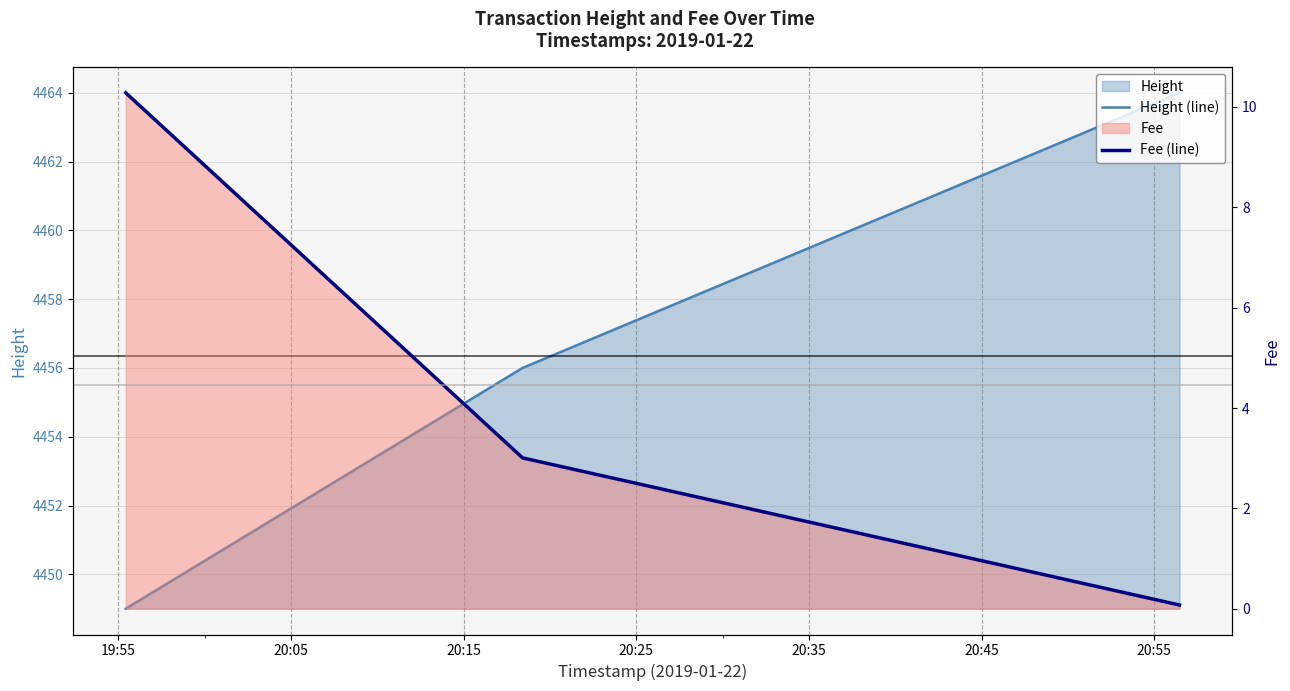

List the series in order of their overall mean, lowest first.

Fee (line), Height (line)